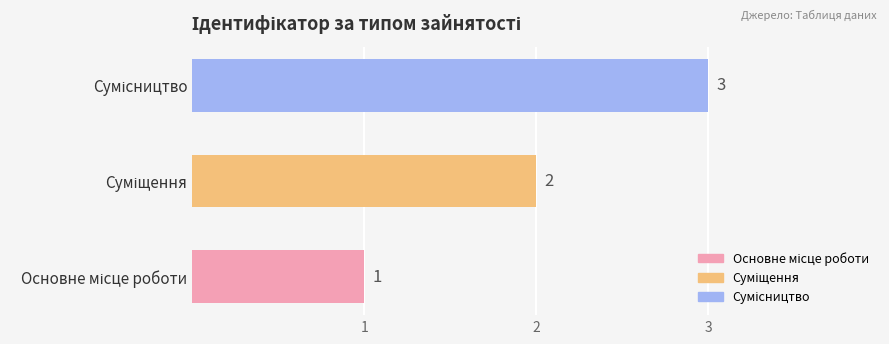

How many values are between 1 and 3?

3